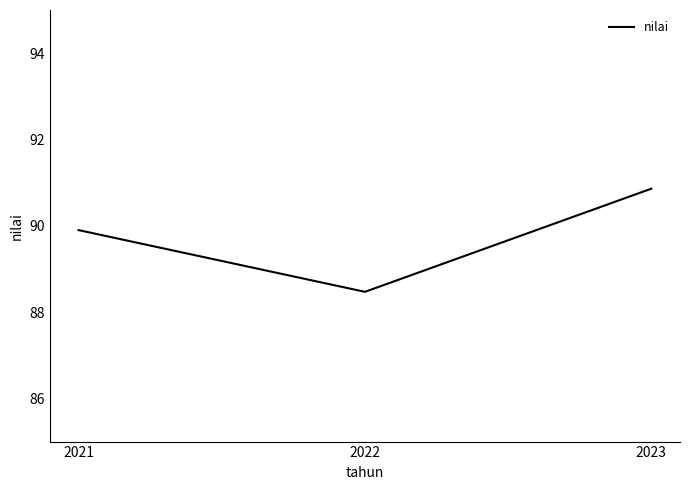

How many distinct data groups are displayed?

1